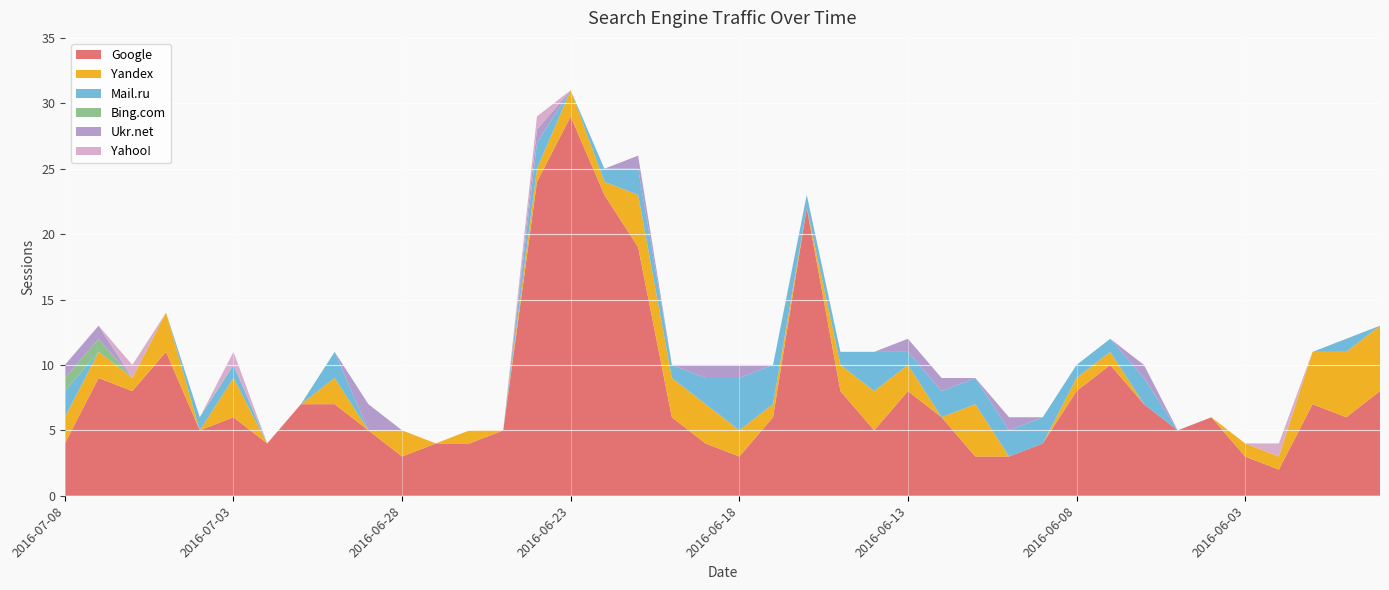

Reading left to right, extract all data points from this chart.

Google: 2016-07-08=4	2016-07-07=9	2016-07-06=8	2016-07-05=11	2016-07-04=5	2016-07-03=6	2016-07-02=4	2016-07-01=7	2016-06-30=7	2016-06-29=5	2016-06-28=3	2016-06-27=4	2016-06-26=4	2016-06-25=5	2016-06-24=24	2016-06-23=29	2016-06-22=23	2016-06-21=19	2016-06-20=6	2016-06-19=4	2016-06-18=3	2016-06-17=6	2016-06-16=22	2016-06-15=8	2016-06-14=5	2016-06-13=8	2016-06-12=6	2016-06-11=3	2016-06-10=3	2016-06-09=4	2016-06-08=8	2016-06-07=10	2016-06-06=7	2016-06-05=5	2016-06-04=6	2016-06-03=3	2016-06-02=2	2016-06-01=7	2016-05-31=6	2016-05-30=8
Yandex: 2016-07-08=2	2016-07-07=2	2016-07-06=1	2016-07-05=3	2016-07-04=0	2016-07-03=3	2016-07-02=0	2016-07-01=0	2016-06-30=2	2016-06-29=0	2016-06-28=2	2016-06-27=0	2016-06-26=1	2016-06-25=0	2016-06-24=1	2016-06-23=2	2016-06-22=1	2016-06-21=4	2016-06-20=3	2016-06-19=3	2016-06-18=2	2016-06-17=1	2016-06-16=0	2016-06-15=2	2016-06-14=3	2016-06-13=2	2016-06-12=0	2016-06-11=4	2016-06-10=0	2016-06-09=0	2016-06-08=1	2016-06-07=1	2016-06-06=0	2016-06-05=0	2016-06-04=0	2016-06-03=1	2016-06-02=1	2016-06-01=4	2016-05-31=5	2016-05-30=5
Mail.ru: 2016-07-08=2	2016-07-07=0	2016-07-06=0	2016-07-05=0	2016-07-04=1	2016-07-03=1	2016-07-02=0	2016-07-01=0	2016-06-30=2	2016-06-29=0	2016-06-28=0	2016-06-27=0	2016-06-26=0	2016-06-25=0	2016-06-24=2	2016-06-23=0	2016-06-22=1	2016-06-21=2	2016-06-20=1	2016-06-19=2	2016-06-18=4	2016-06-17=3	2016-06-16=1	2016-06-15=1	2016-06-14=3	2016-06-13=1	2016-06-12=2	2016-06-11=2	2016-06-10=2	2016-06-09=2	2016-06-08=1	2016-06-07=1	2016-06-06=2	2016-06-05=0	2016-06-04=0	2016-06-03=0	2016-06-02=0	2016-06-01=0	2016-05-31=1	2016-05-30=0
Bing.com: 2016-07-08=1	2016-07-07=1	2016-07-06=0	2016-07-05=0	2016-07-04=0	2016-07-03=0	2016-07-02=0	2016-07-01=0	2016-06-30=0	2016-06-29=0	2016-06-28=0	2016-06-27=0	2016-06-26=0	2016-06-25=0	2016-06-24=0	2016-06-23=0	2016-06-22=0	2016-06-21=0	2016-06-20=0	2016-06-19=0	2016-06-18=0	2016-06-17=0	2016-06-16=0	2016-06-15=0	2016-06-14=0	2016-06-13=0	2016-06-12=0	2016-06-11=0	2016-06-10=0	2016-06-09=0	2016-06-08=0	2016-06-07=0	2016-06-06=0	2016-06-05=0	2016-06-04=0	2016-06-03=0	2016-06-02=0	2016-06-01=0	2016-05-31=0	2016-05-30=0
Ukr.net: 2016-07-08=1	2016-07-07=1	2016-07-06=0	2016-07-05=0	2016-07-04=0	2016-07-03=0	2016-07-02=0	2016-07-01=0	2016-06-30=0	2016-06-29=2	2016-06-28=0	2016-06-27=0	2016-06-26=0	2016-06-25=0	2016-06-24=1	2016-06-23=0	2016-06-22=0	2016-06-21=1	2016-06-20=0	2016-06-19=1	2016-06-18=1	2016-06-17=0	2016-06-16=0	2016-06-15=0	2016-06-14=0	2016-06-13=1	2016-06-12=1	2016-06-11=0	2016-06-10=1	2016-06-09=0	2016-06-08=0	2016-06-07=0	2016-06-06=1	2016-06-05=0	2016-06-04=0	2016-06-03=0	2016-06-02=0	2016-06-01=0	2016-05-31=0	2016-05-30=0
Yahoo!: 2016-07-08=0	2016-07-07=0	2016-07-06=1	2016-07-05=0	2016-07-04=0	2016-07-03=1	2016-07-02=0	2016-07-01=0	2016-06-30=0	2016-06-29=0	2016-06-28=0	2016-06-27=0	2016-06-26=0	2016-06-25=0	2016-06-24=1	2016-06-23=0	2016-06-22=0	2016-06-21=0	2016-06-20=0	2016-06-19=0	2016-06-18=0	2016-06-17=0	2016-06-16=0	2016-06-15=0	2016-06-14=0	2016-06-13=0	2016-06-12=0	2016-06-11=0	2016-06-10=0	2016-06-09=0	2016-06-08=0	2016-06-07=0	2016-06-06=0	2016-06-05=0	2016-06-04=0	2016-06-03=0	2016-06-02=1	2016-06-01=0	2016-05-31=0	2016-05-30=0